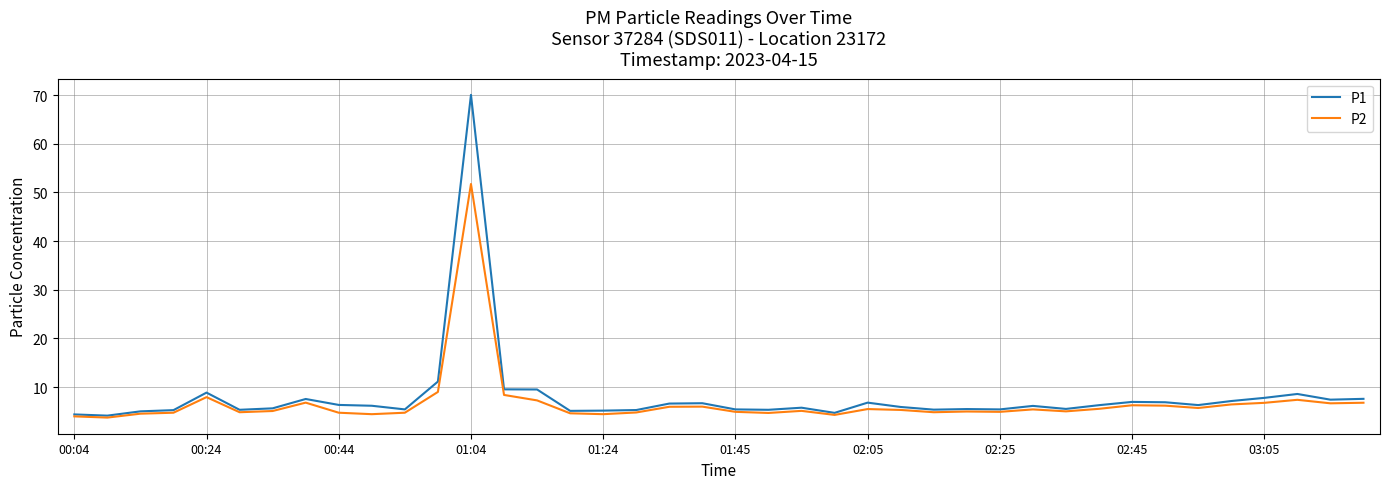

What is the minimum value shown in the chart?

3.8